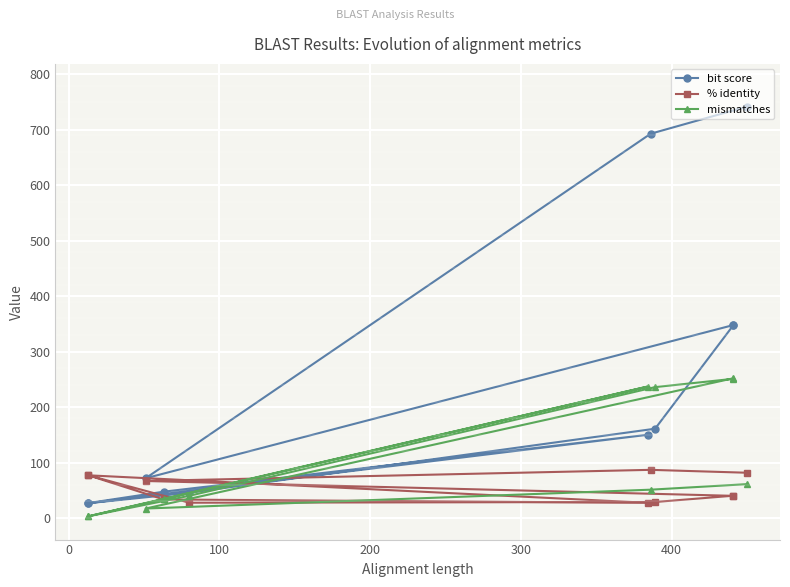

How many values in the % identity series exceed 40?

6